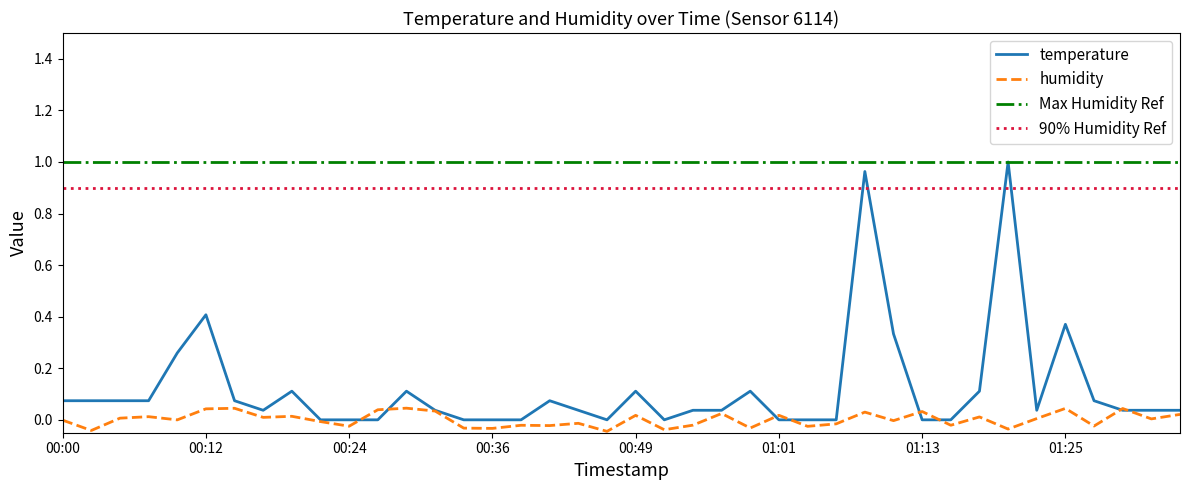

True or false: the data shows 0.1 at 00:44.

False